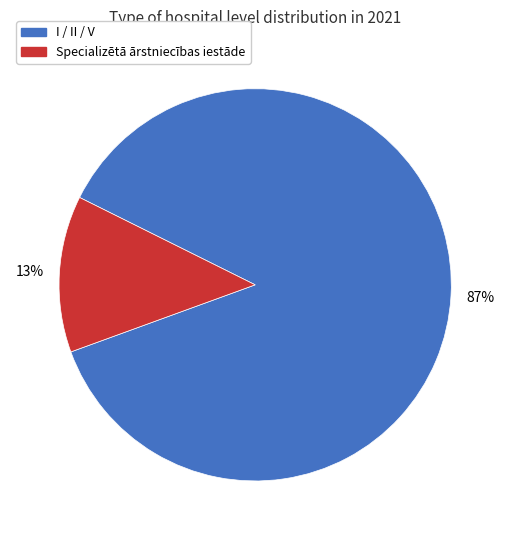

The Specializētā ārstniecības iestāde slice represents 2% of the pie. True or false?

False